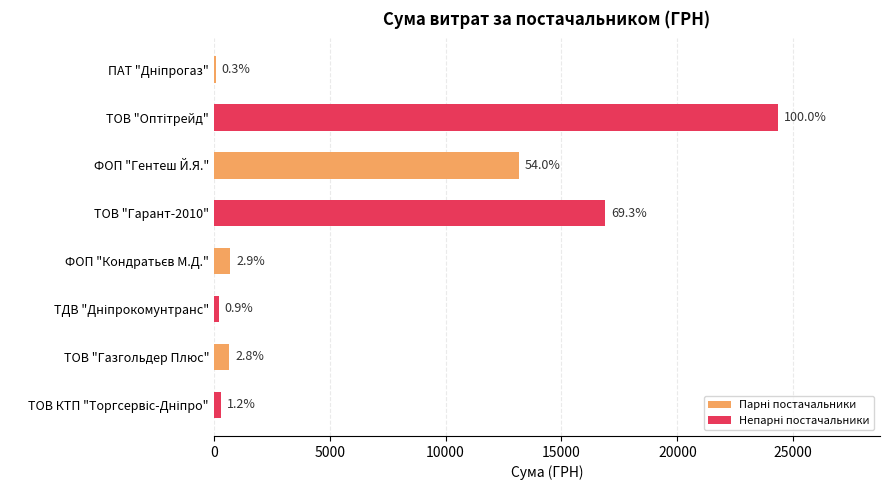

How many groups of bars are there?

4